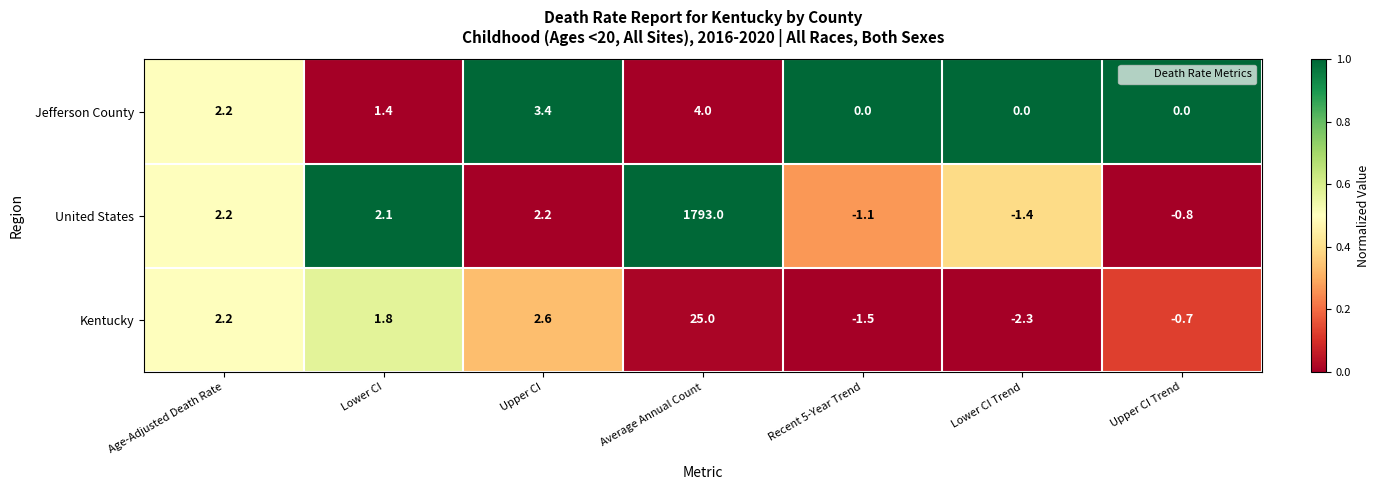

What is the difference between the maximum and minimum values in the United States series?

1794.4